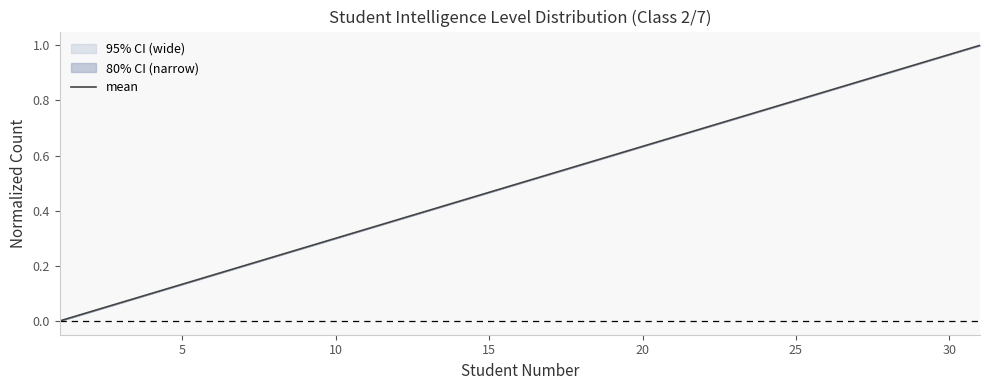

The value at 25 is 1.2. True or false?

False